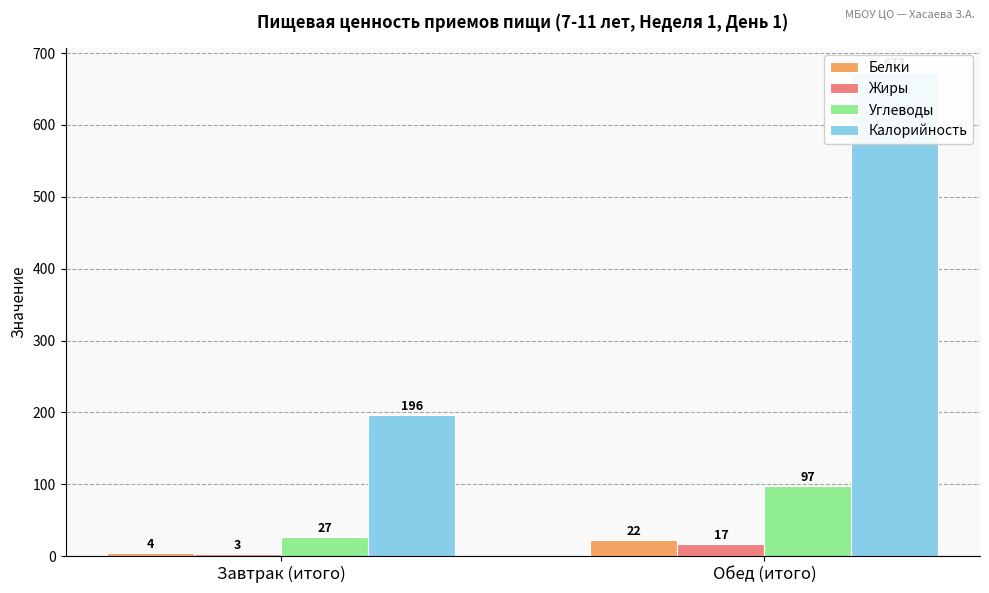

How many Углеводы values are between 27 and 97?

2